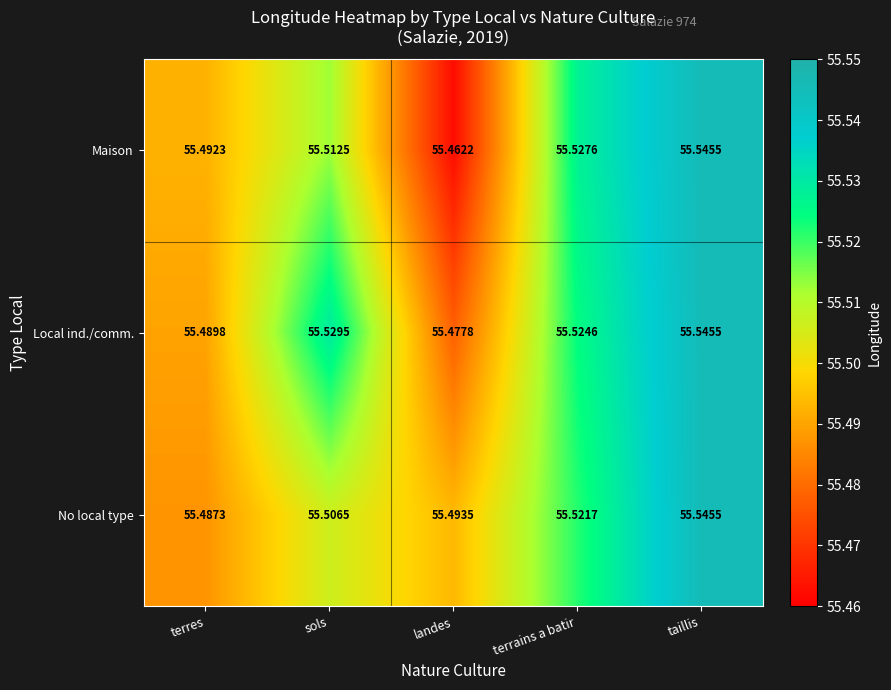

What is the minimum value shown in the chart?

55.5